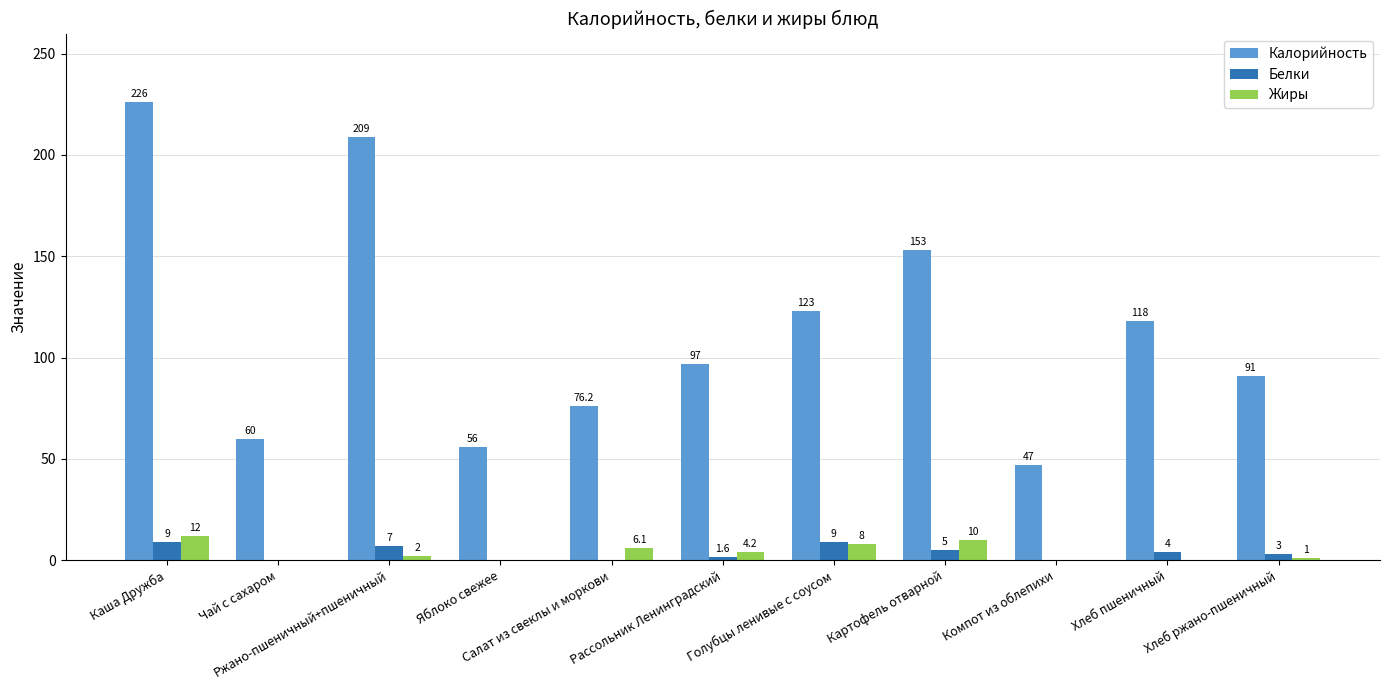

The value of Калорийность at Картофель отварной is 153.0. True or false?

True